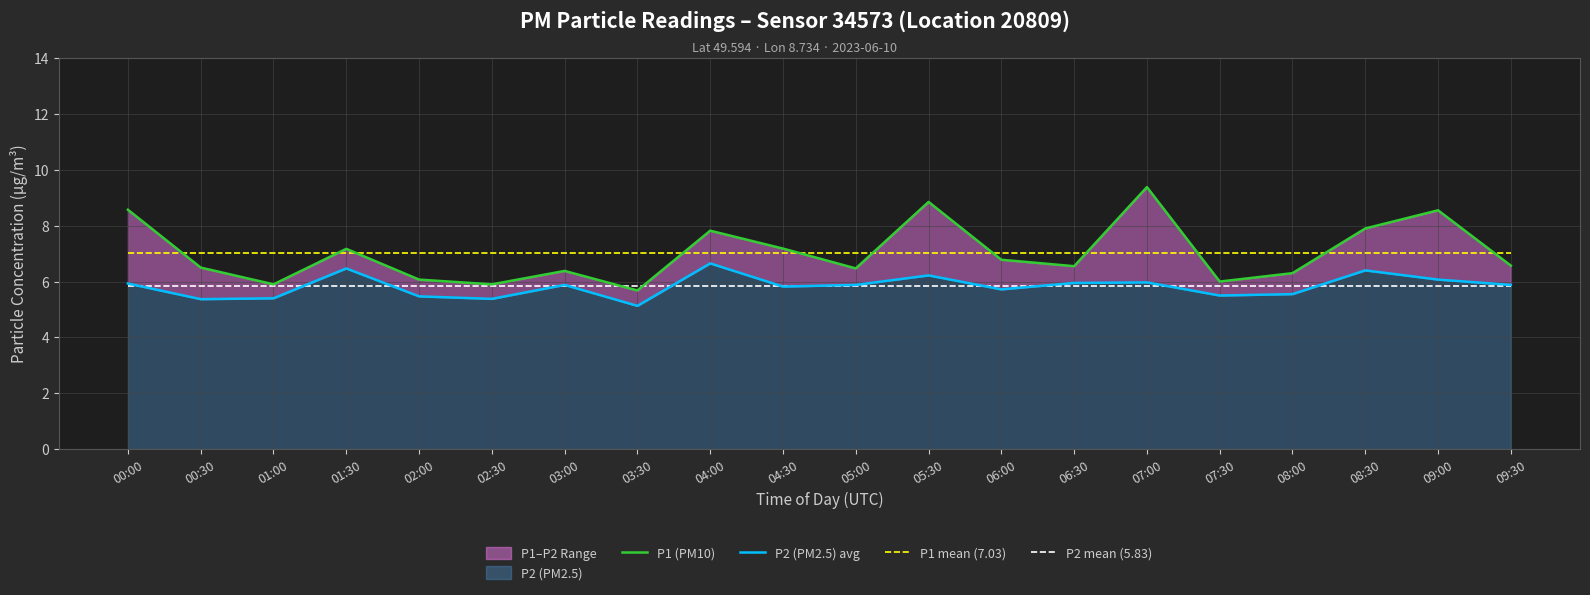

What is the label of the 9th point from the right?

05:30